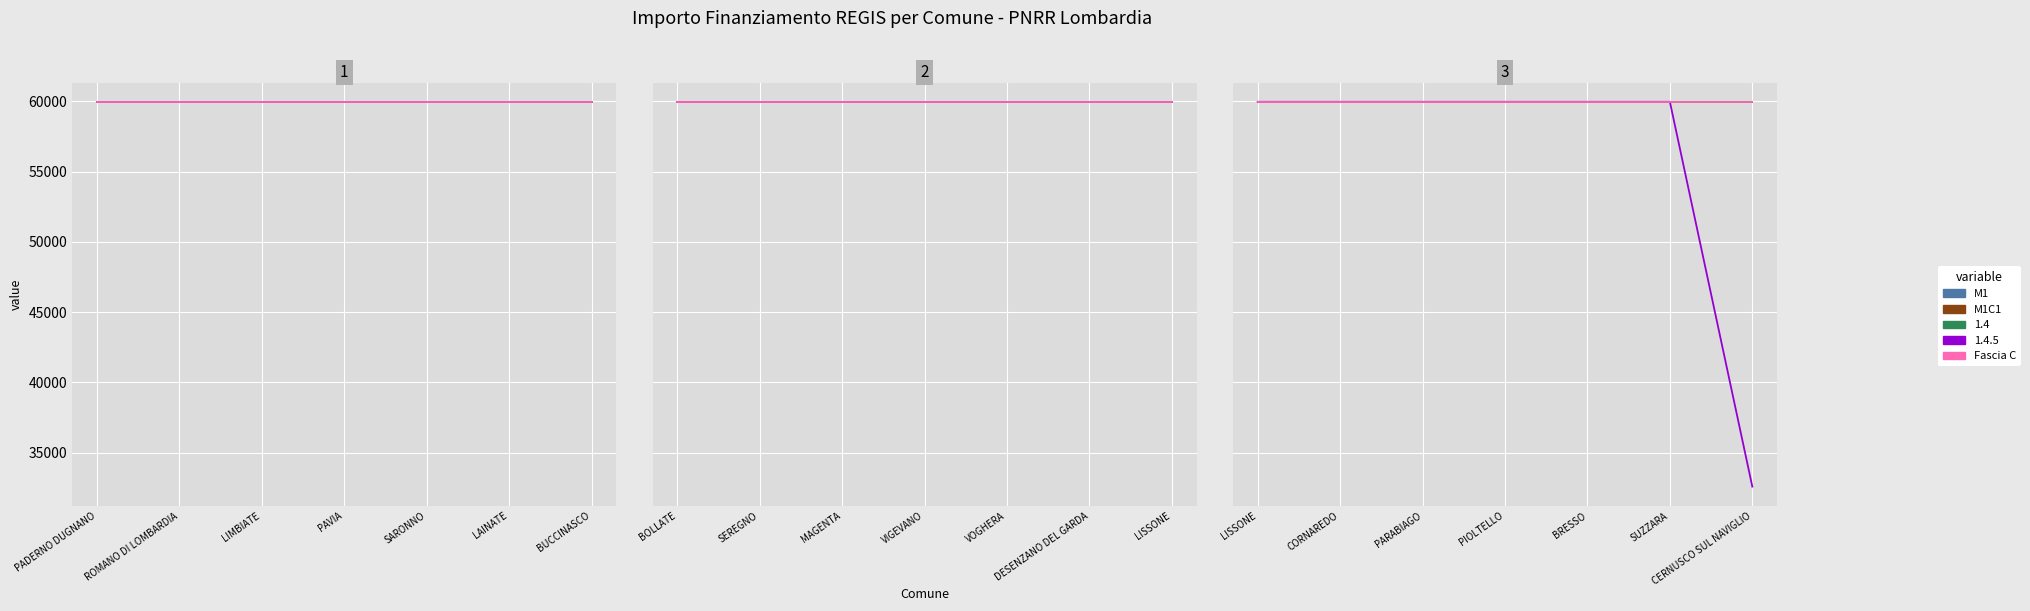

At which label is M1 closest to 59966?

PADERNO DUGNANO